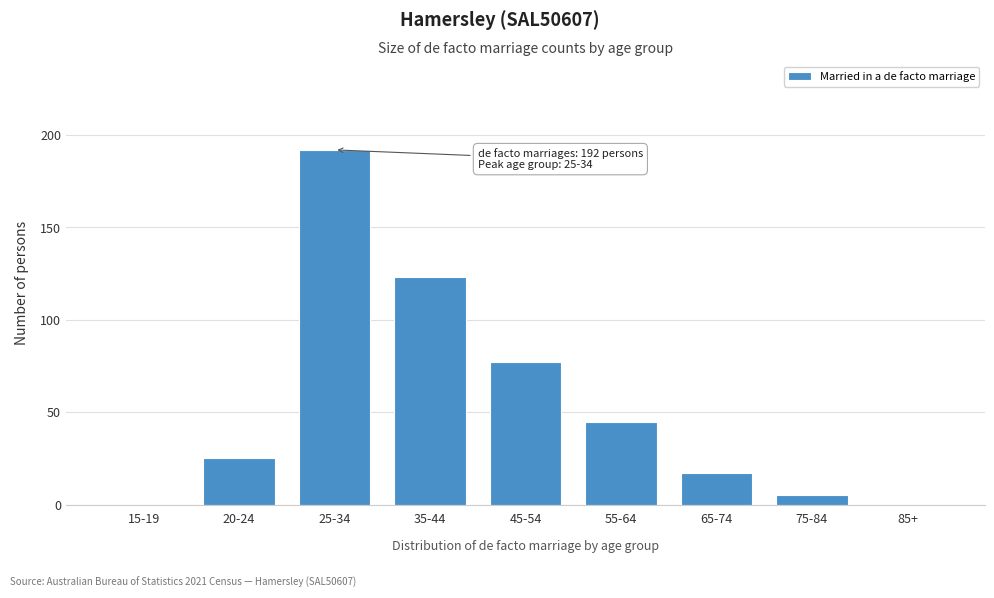

Reading left to right, transcribe all the data shown in this chart.

15-19=0	20-24=25	25-34=192	35-44=123	45-54=77	55-64=45	65-74=17	75-84=5	85+=0